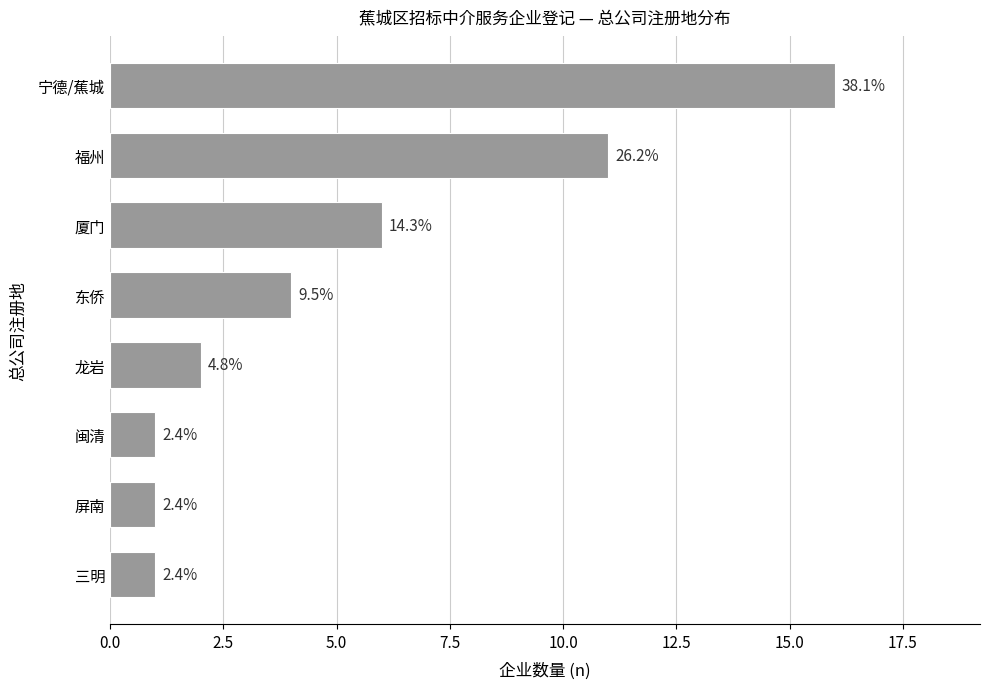

Are the bars horizontal?

Yes